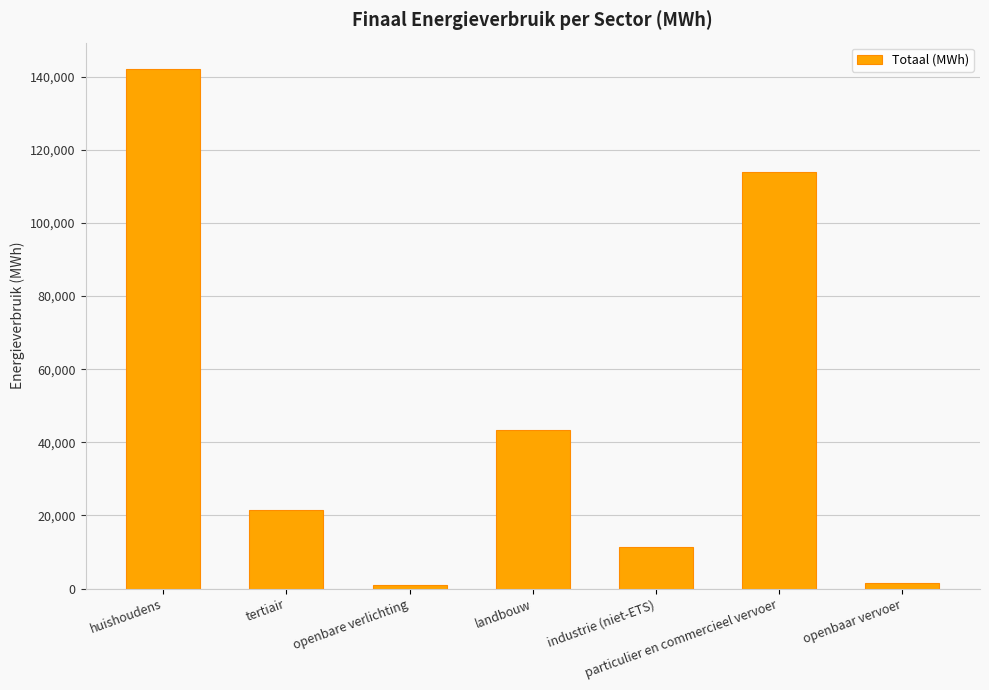

What is the difference between the values at particulier en commercieel vervoer and industrie (niet-ETS)?

102557.0